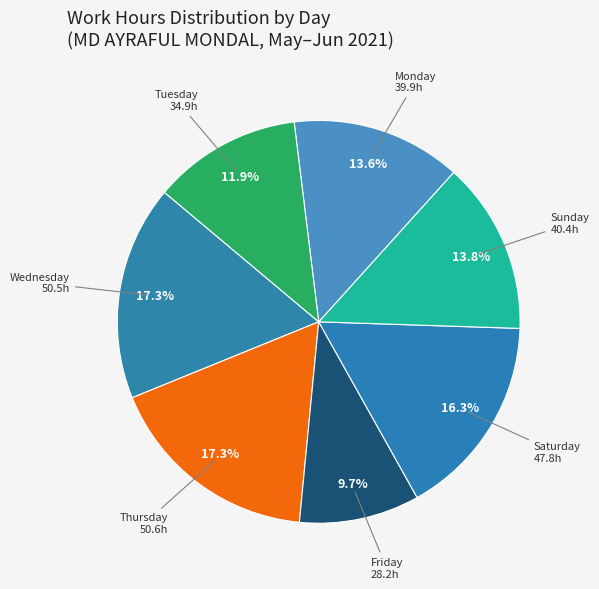

How many segments does this pie chart have?

7